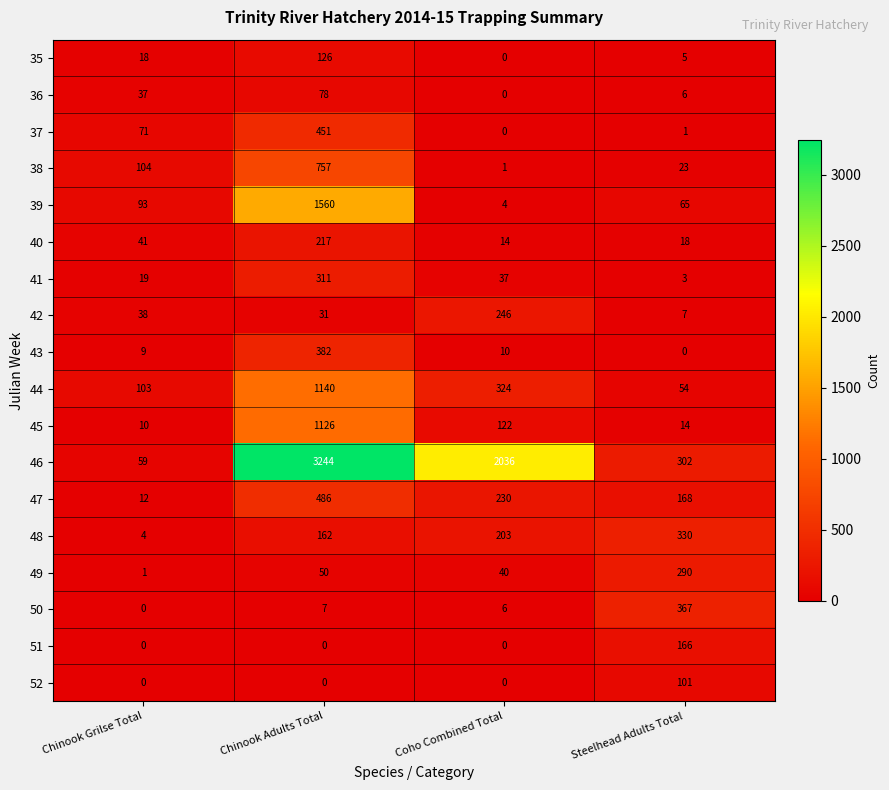

Which series has the largest total across all categories?

46